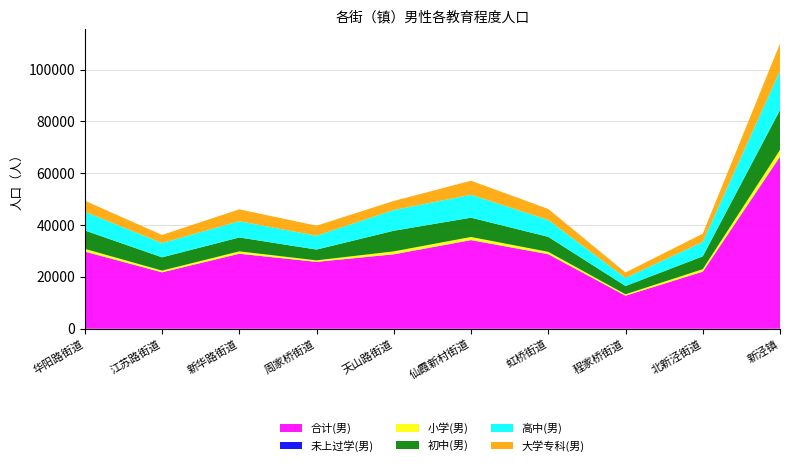

Reading left to right, what are all the values shown in this chart?

合计(男): 29697	21728	28901	25781	28671	34122	28707	12743	21955	66085
未上过学(男): 78	53	51	39	63	87	64	35	65	303
小学(男): 1052	654	902	570	1114	1197	894	508	960	2602
初中(男): 7089	5123	5372	4163	7967	7445	5798	3201	4954	15392
高中(男): 7230	5491	6253	5316	7978	8829	6500	3097	5522	15070
大学专科(男): 4275	3141	4593	3894	3512	5439	4257	2114	3238	10588